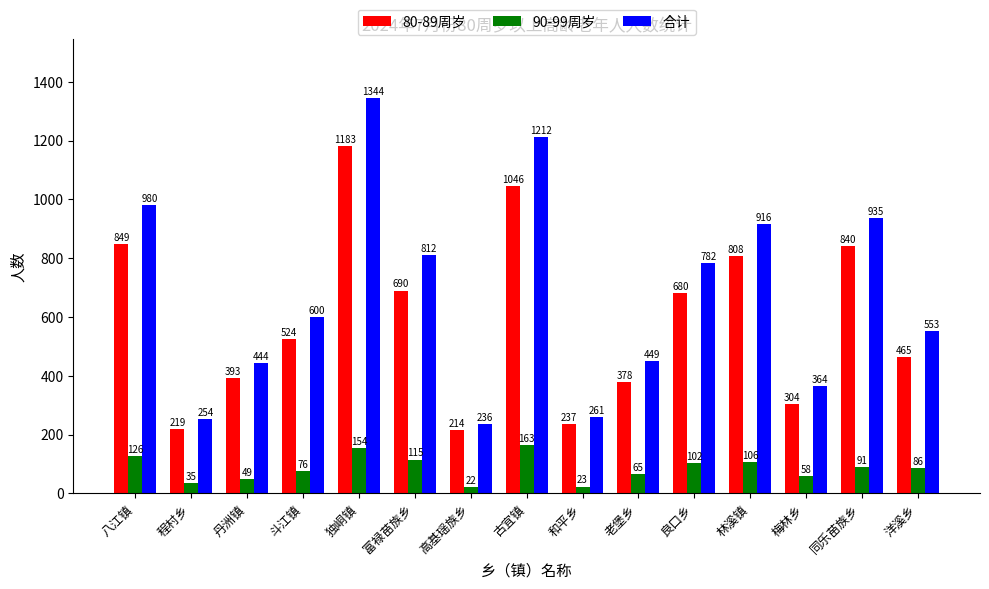

What is the minimum value shown in the chart?

22